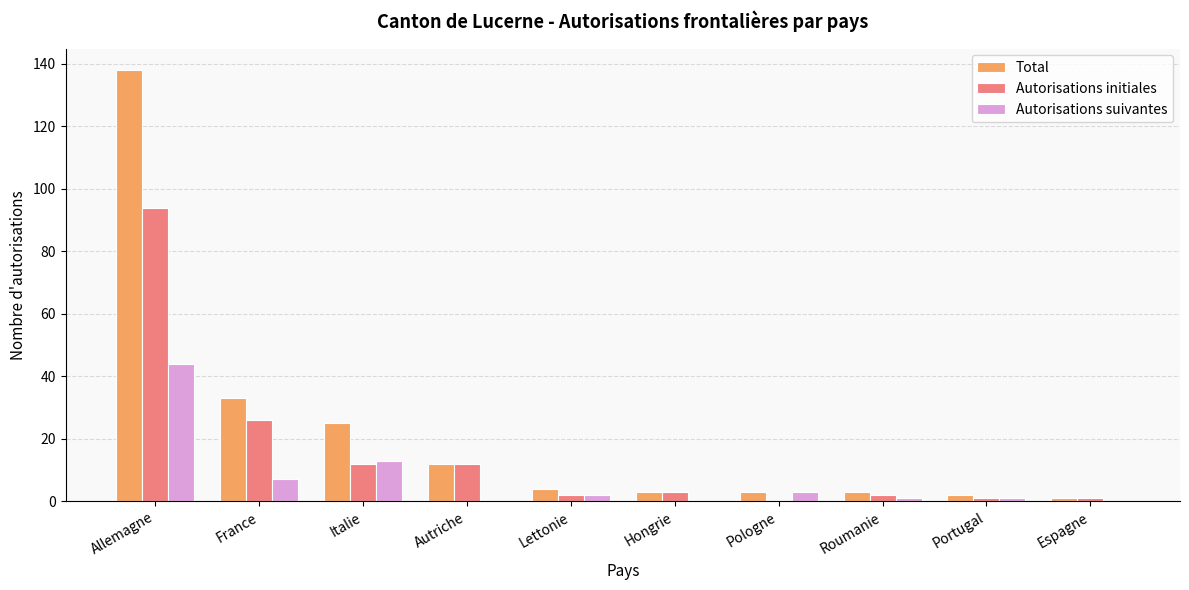

What is the average value of the Autorisations initiales series?

15